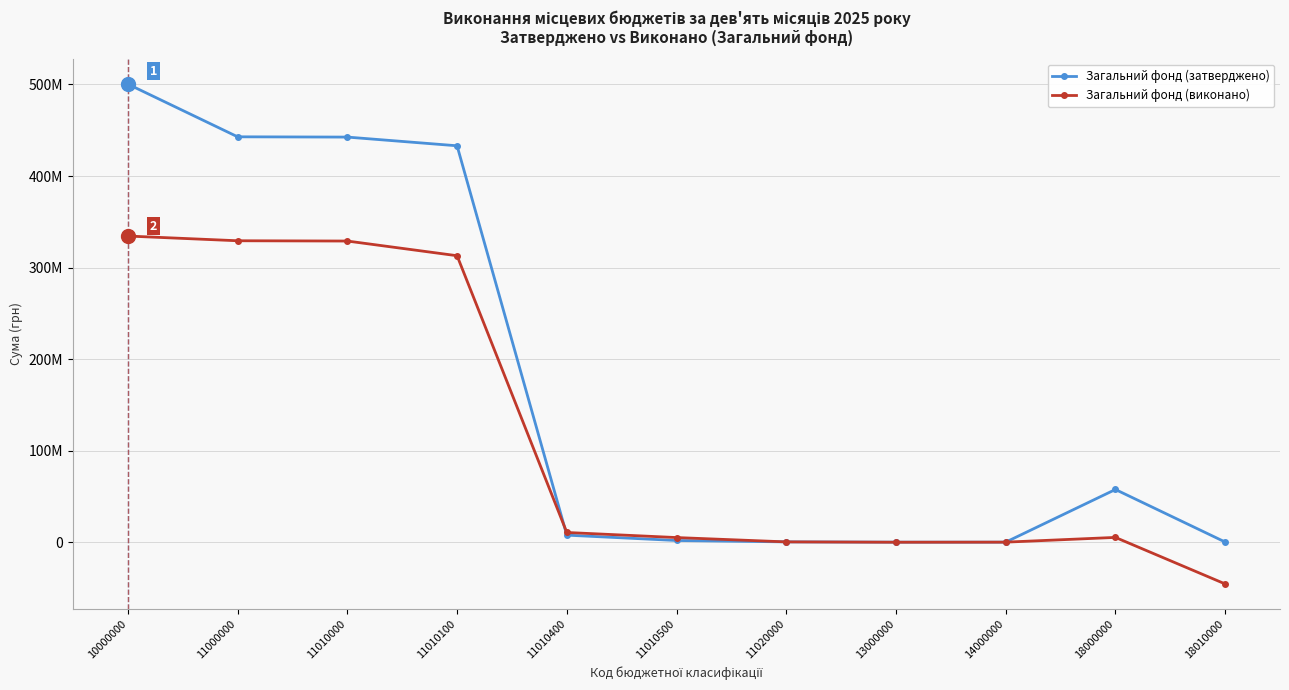

Is this an area chart (filled region under the line)?

No